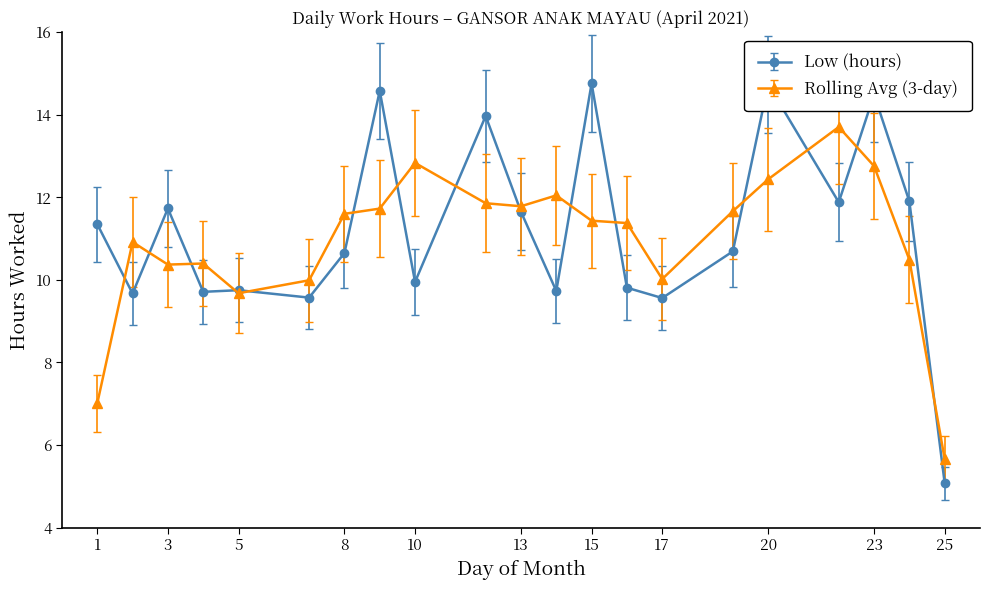

Rank the series by their maximum value, from lowest to highest.

Rolling Avg (3-day), Low (hours)